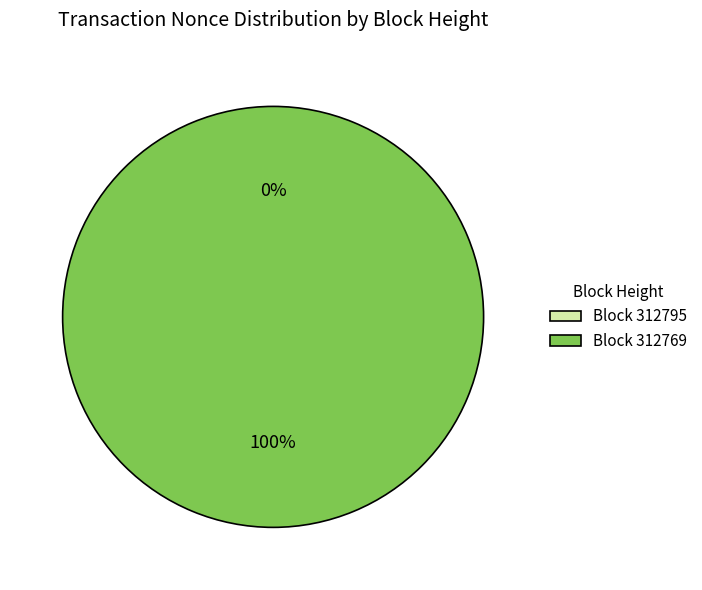

How many slices are in this pie chart?

2